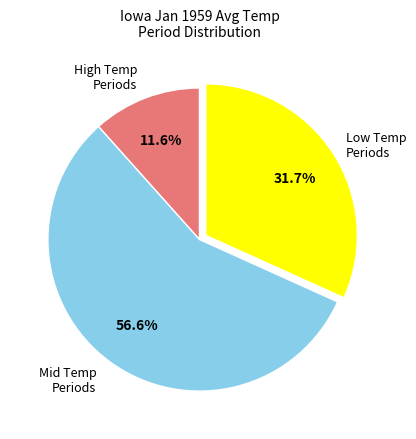

Is there a majority slice in this chart?

Yes